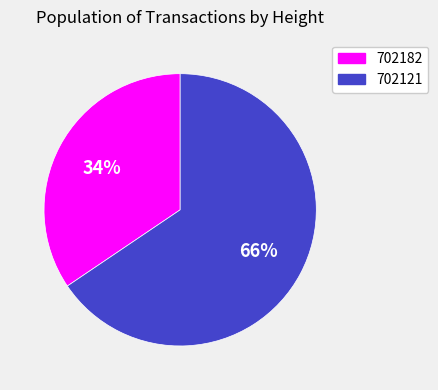

To the nearest percent, what portion does 702182 represent?

34%